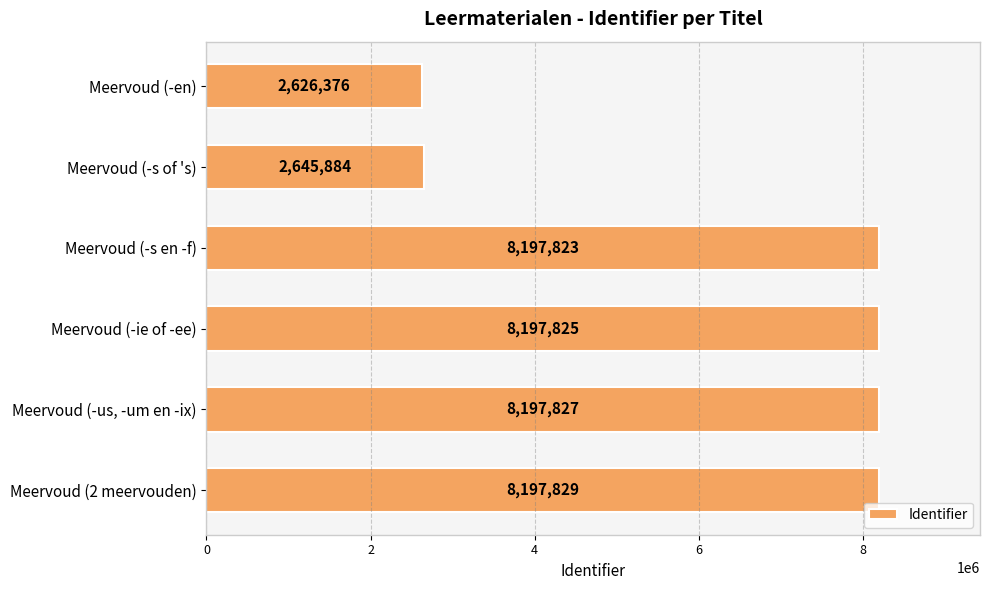

What value does the data have at Meervoud (2 meervouden), to the nearest 50?

8197850